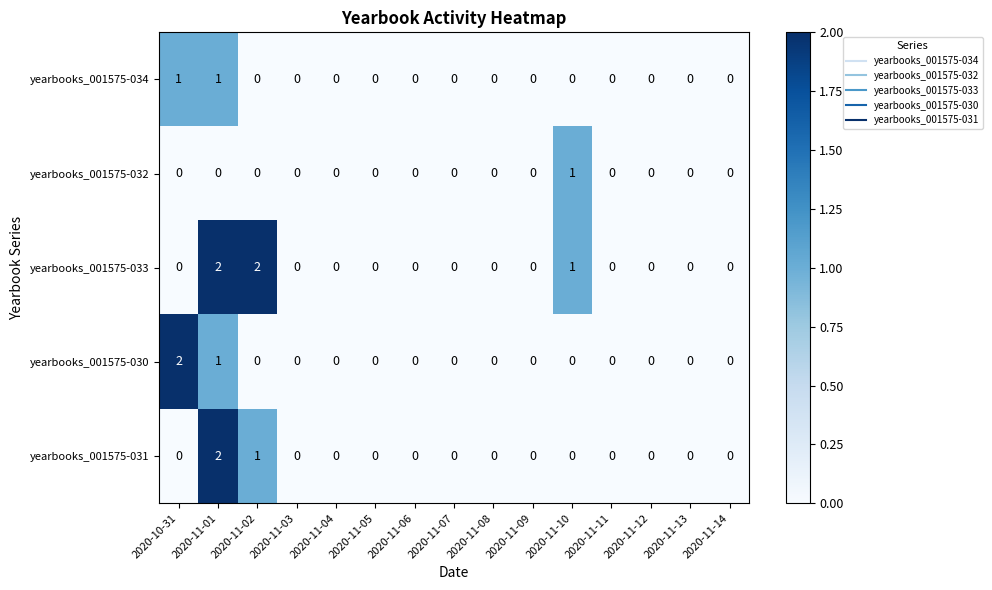

At which label does yearbooks_001575-031 reach its peak?

2020-11-01